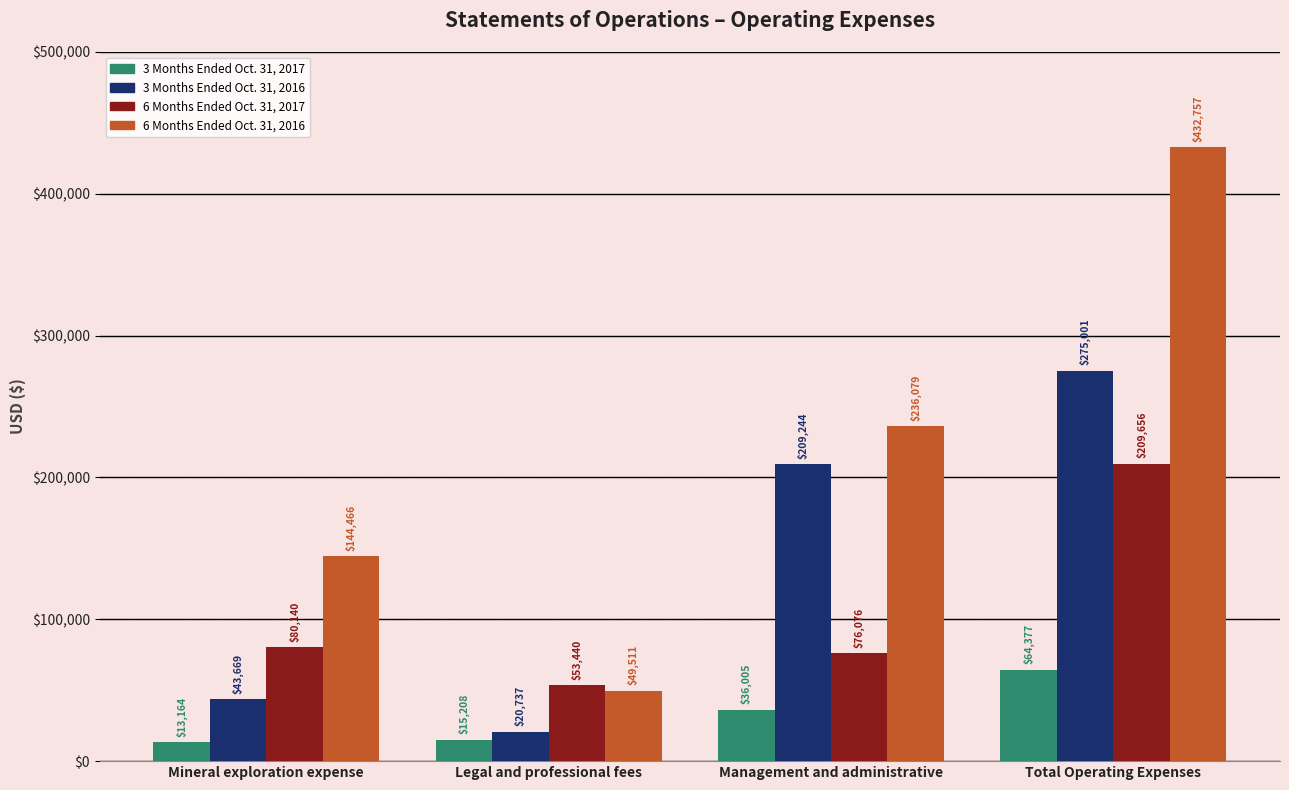

What is the label of the 1st bar from the left?

Mineral exploration expense